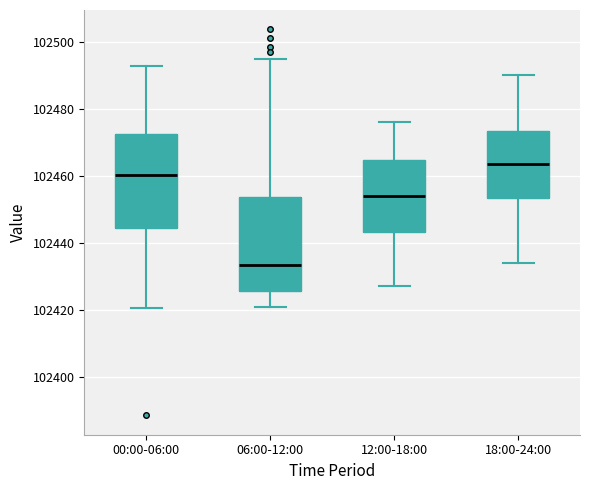

Where does the upper whisker of the box for 12:00-18:00 end on the y-axis? The values are not printed on the chart, so give them approximately, as read against the axis.

102476